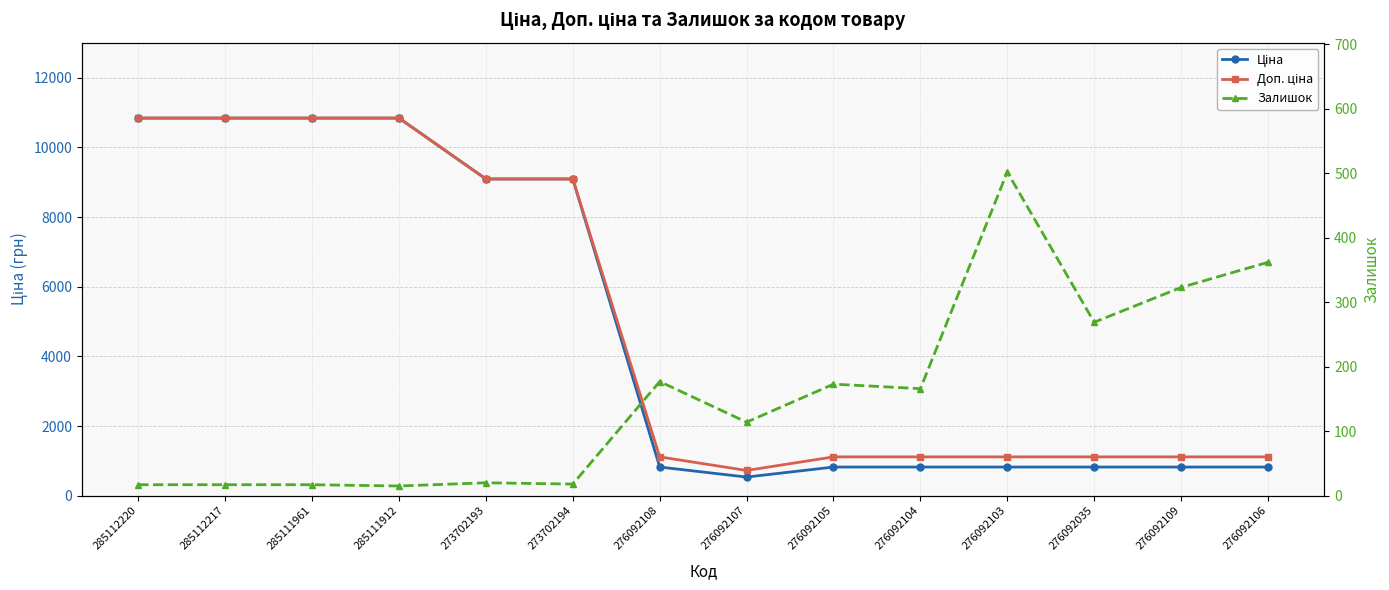

How many values in the Ціна series exceed 822?

13